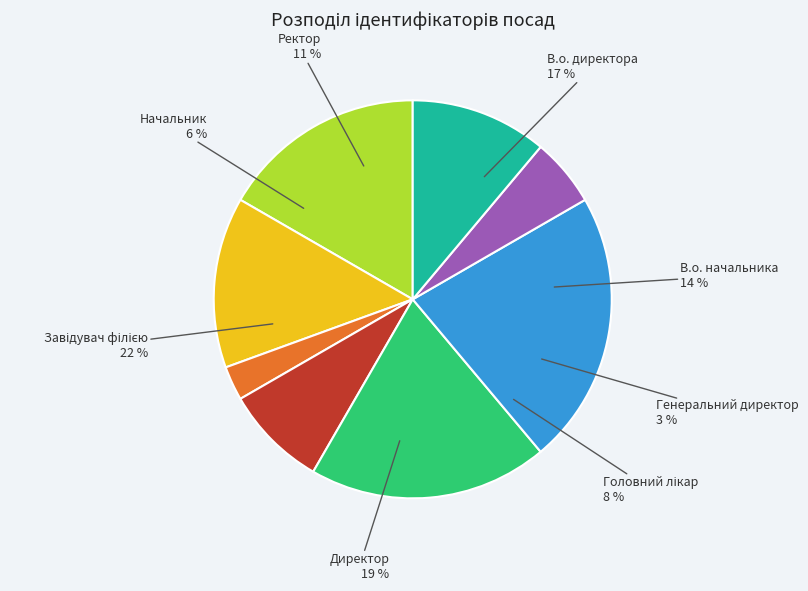

Count the number of slices in the pie.

8